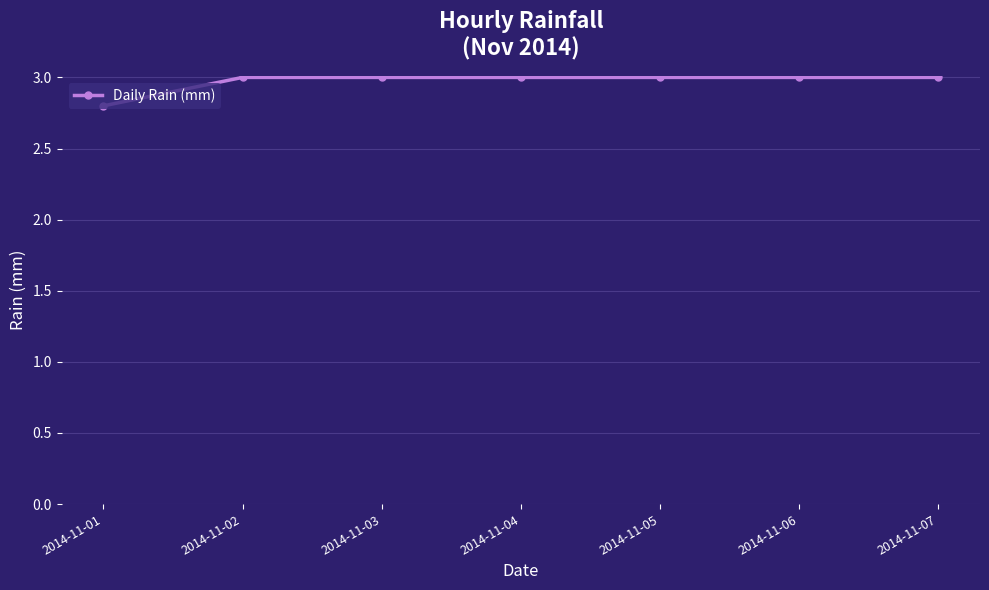

Reading right to left, list all the values displayed in this chart.

2014-11-07=3.0	2014-11-06=3.0	2014-11-05=3.0	2014-11-04=3.0	2014-11-03=3.0	2014-11-02=3.0	2014-11-01=2.8